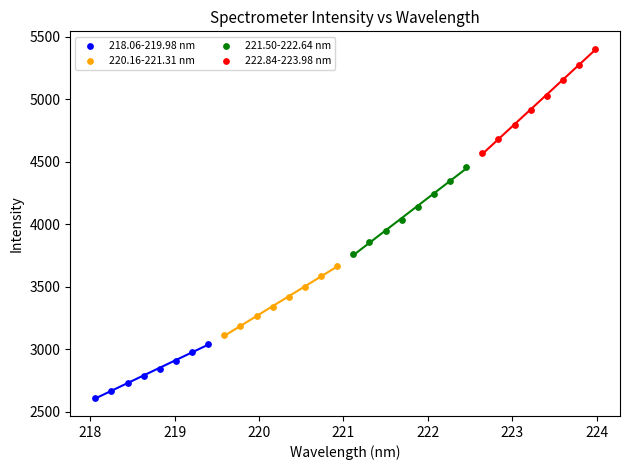

Which series has the widest spread of Y values?

222.84-223.98 nm